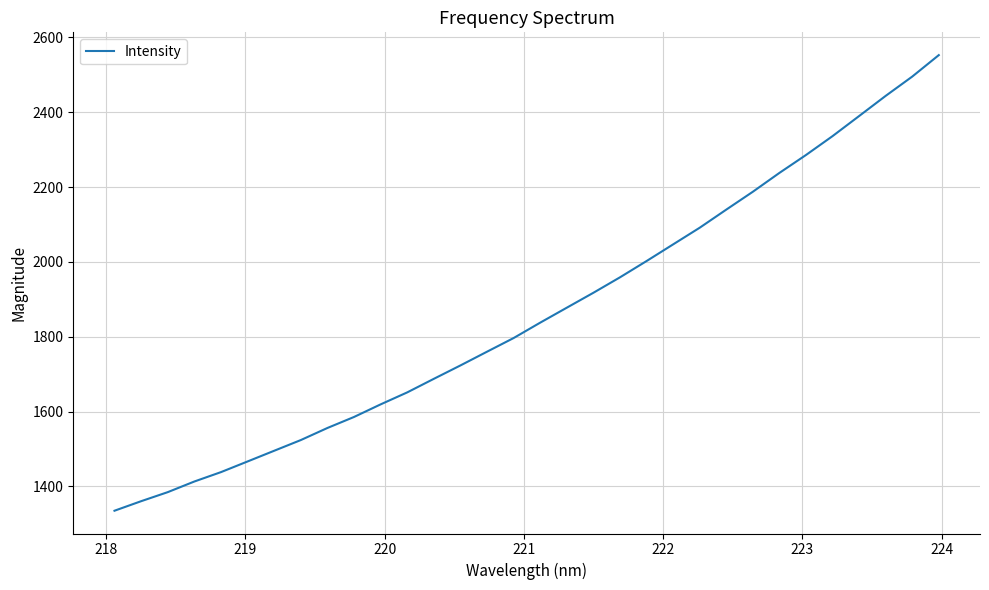

What is the minimum value shown in the chart?

1335.2